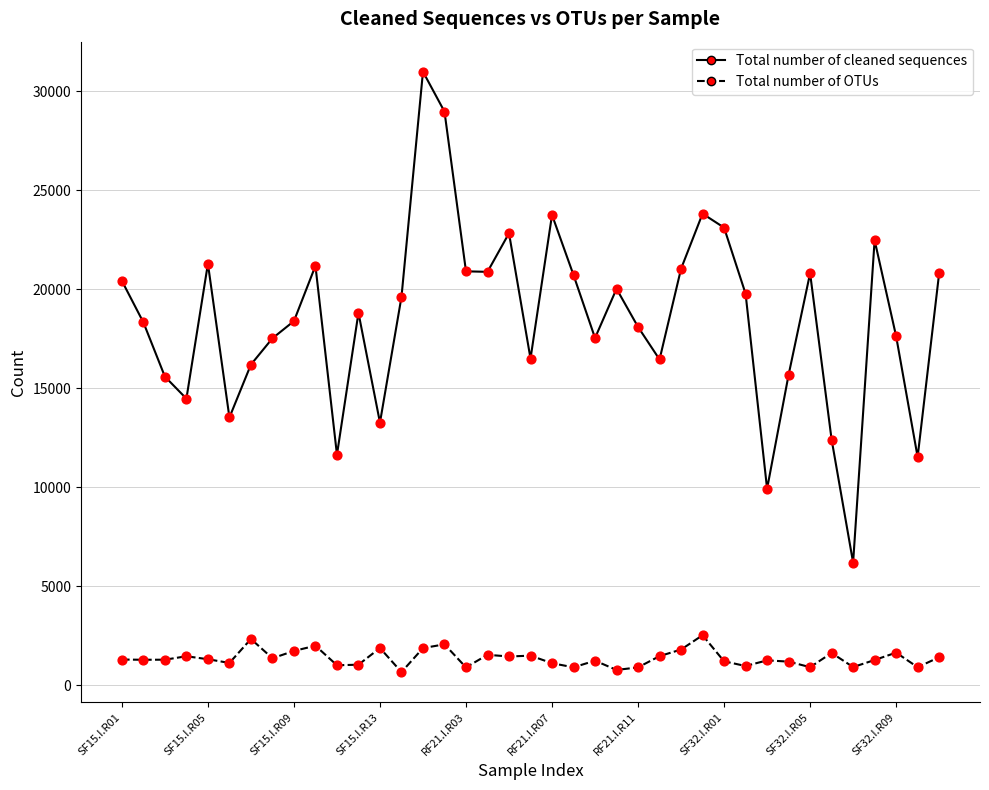

Which series has the largest total across all categories?

Total number of cleaned sequences